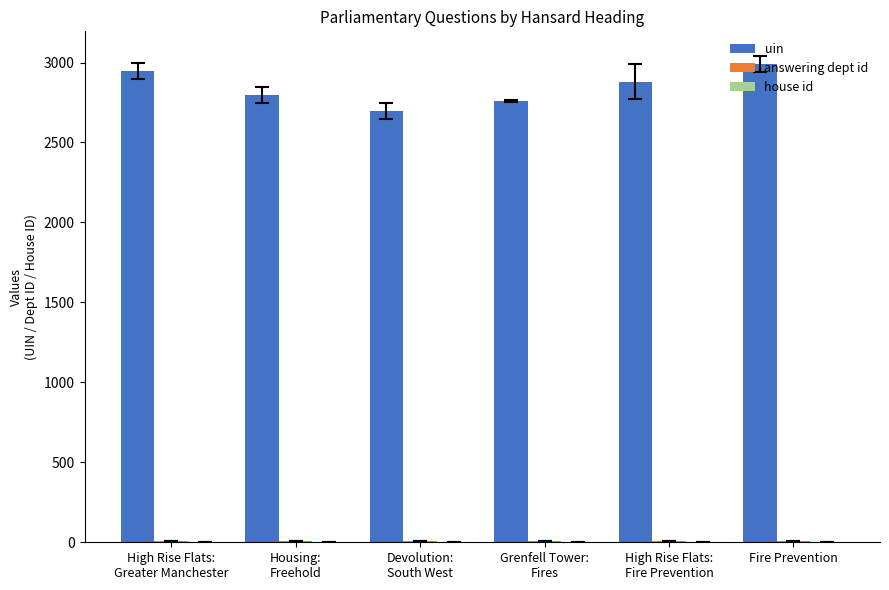

Does the chart contain stacked bars?

No